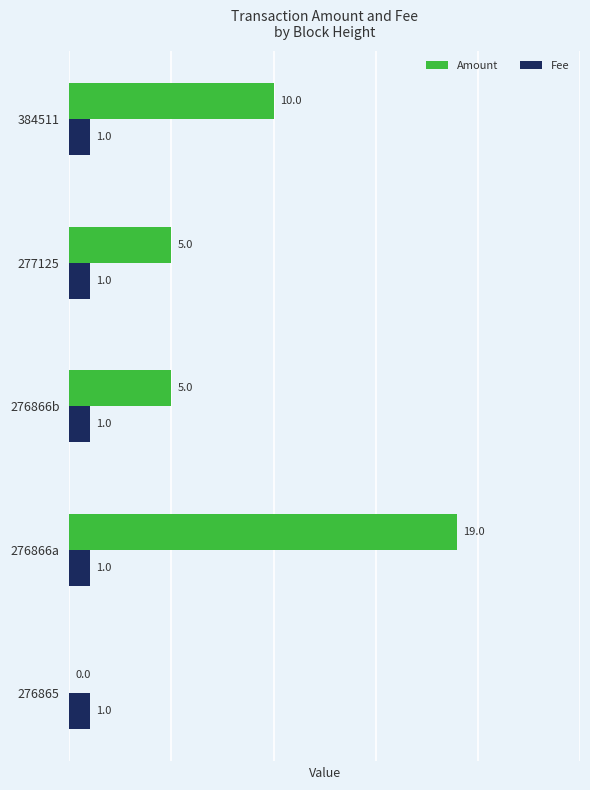

Read the Amount value at 276866b.

5